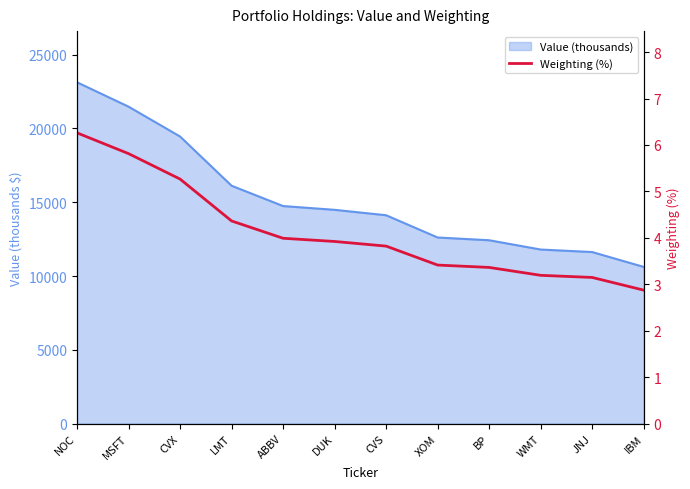

What is the label of the 6th point from the left?

DUK